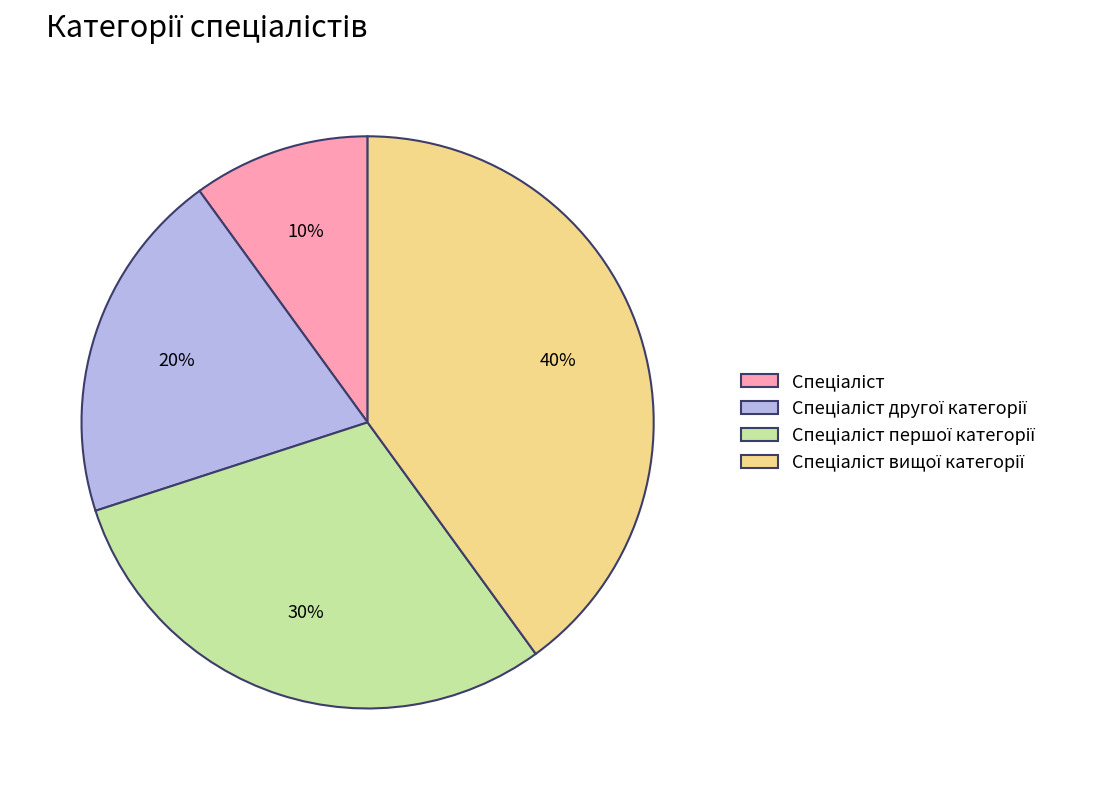

Is there a majority slice in this chart?

No